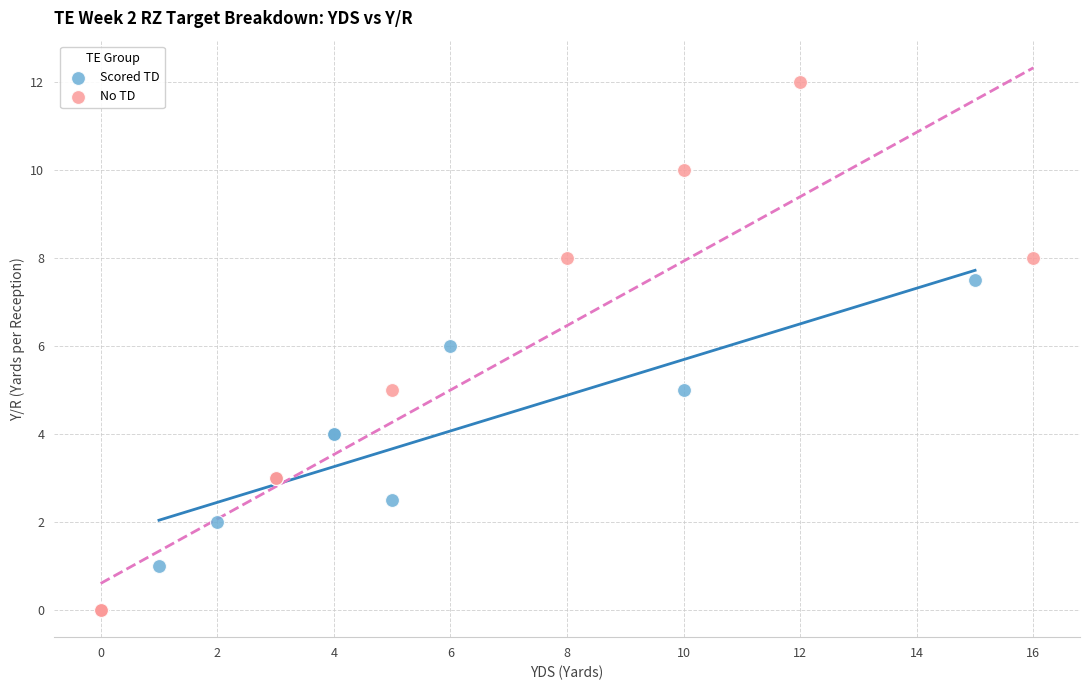

Which series contains the lowest Y value?

No TD